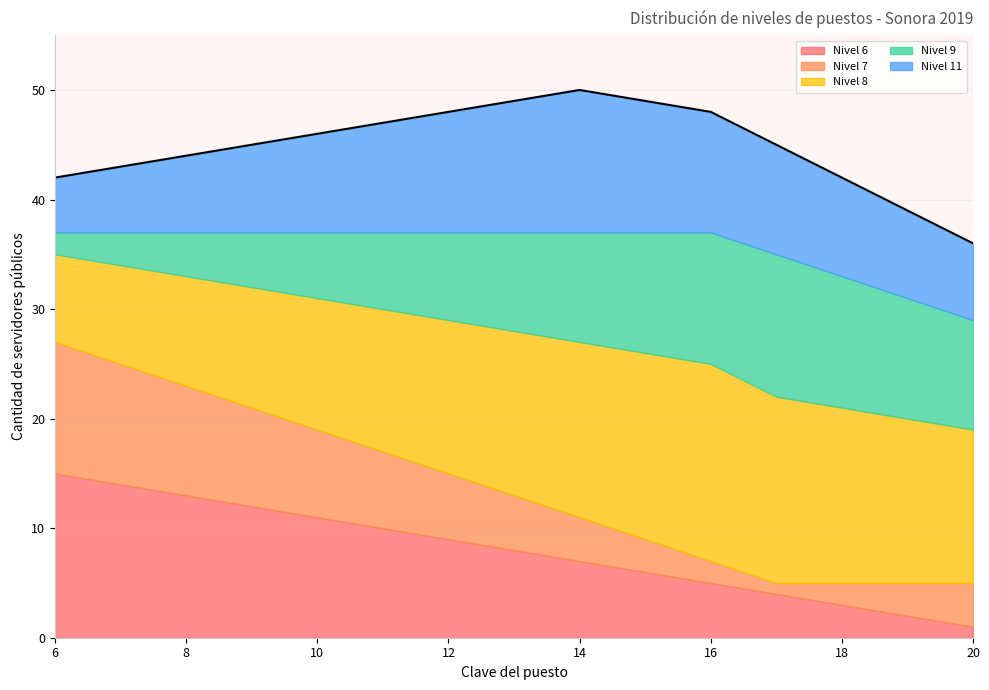

What is the approximate value of Nivel 7 at 8, to the nearest 5?

10